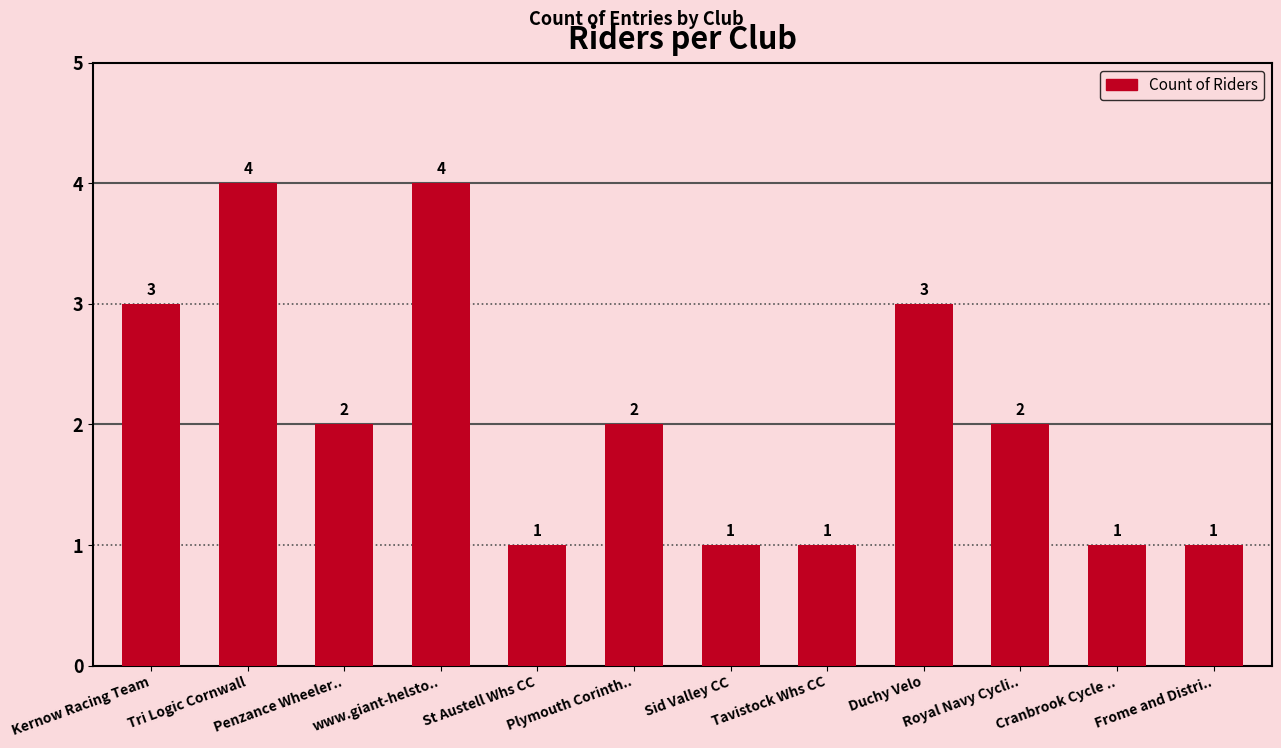

What is the approximate value at Plymouth Corinth..?

2